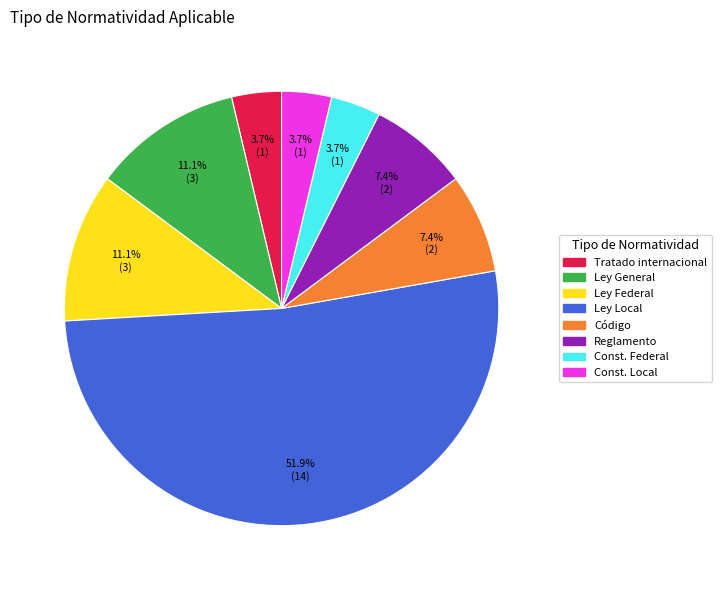

Which category has the biggest portion of the pie?

Ley Local